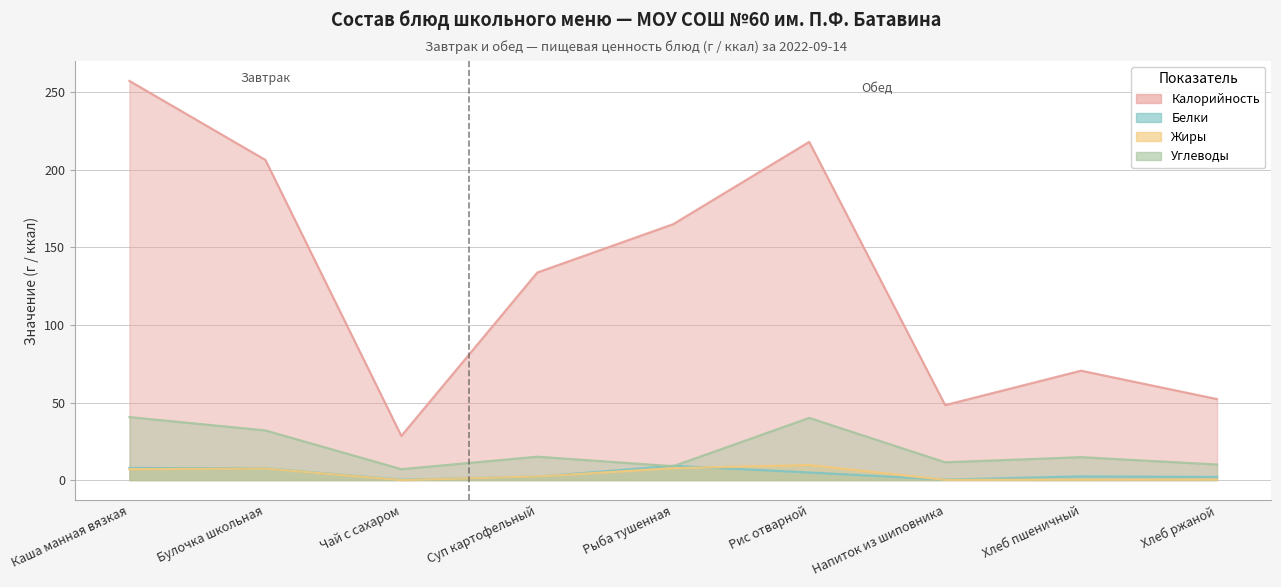

Which label corresponds to the largest value in the chart?

Каша манная вязкая